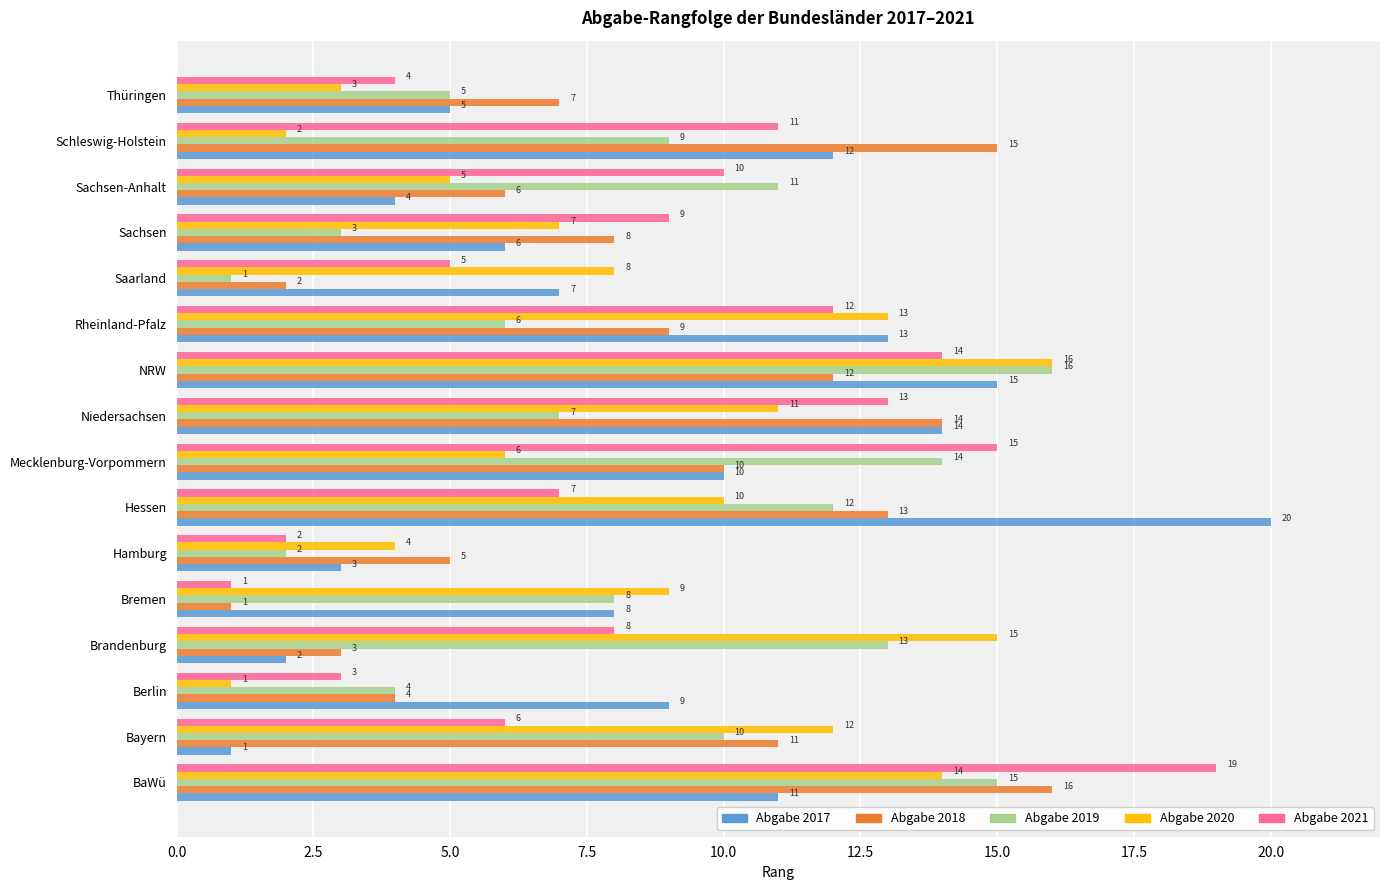

What is the total value across all series at NRW?

73